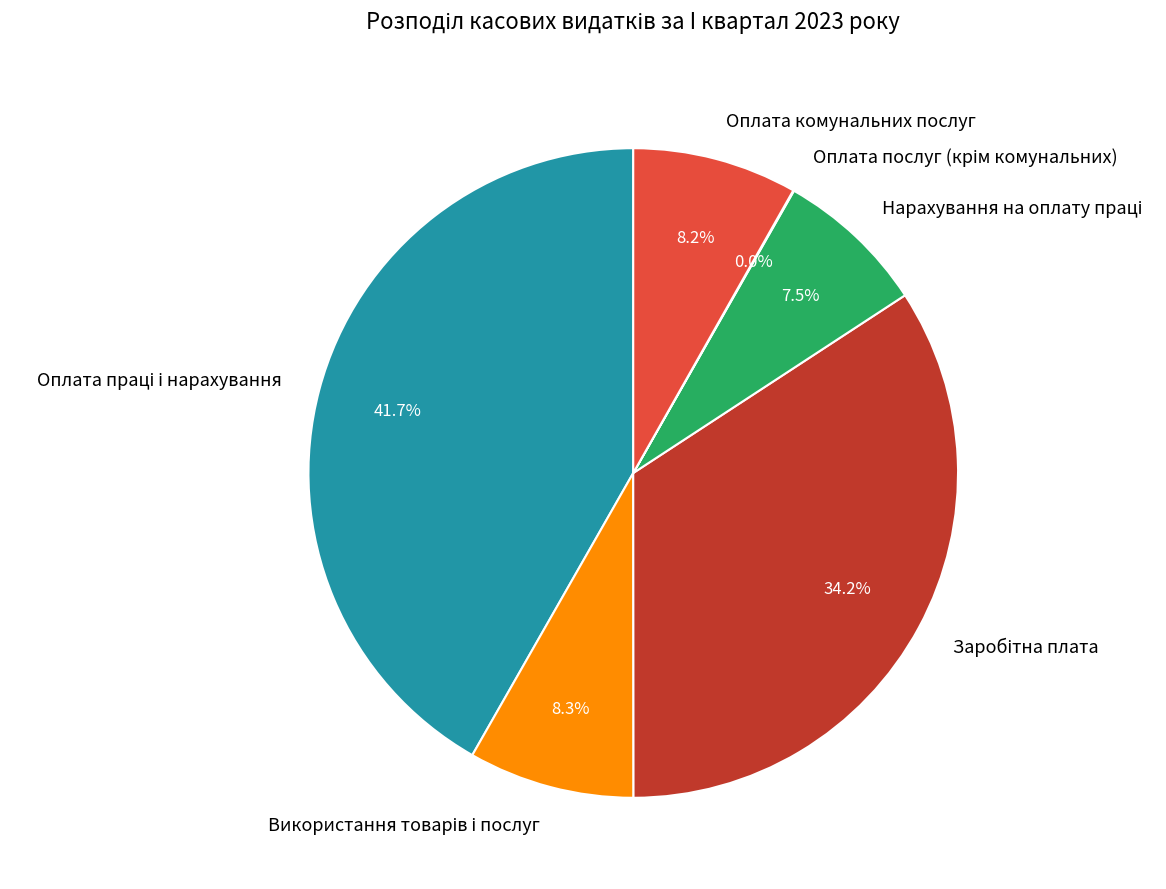

Does any single category account for the majority?

No